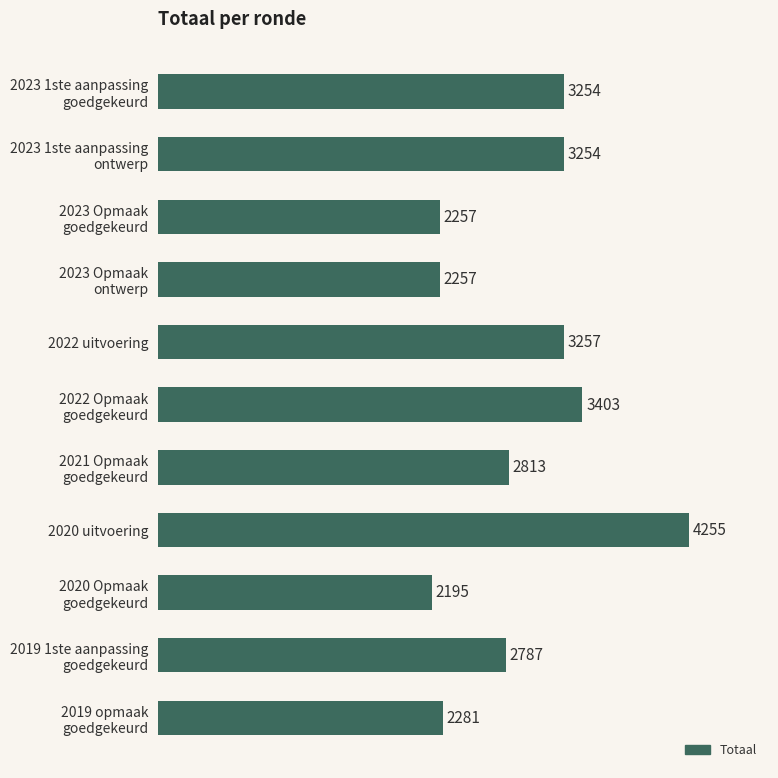

What is the difference between the second highest and second lowest values?

1146